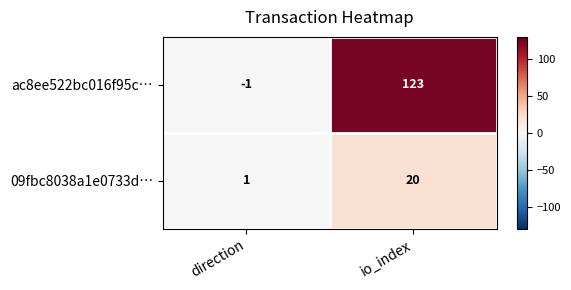

How many distinct data groups are displayed?

2